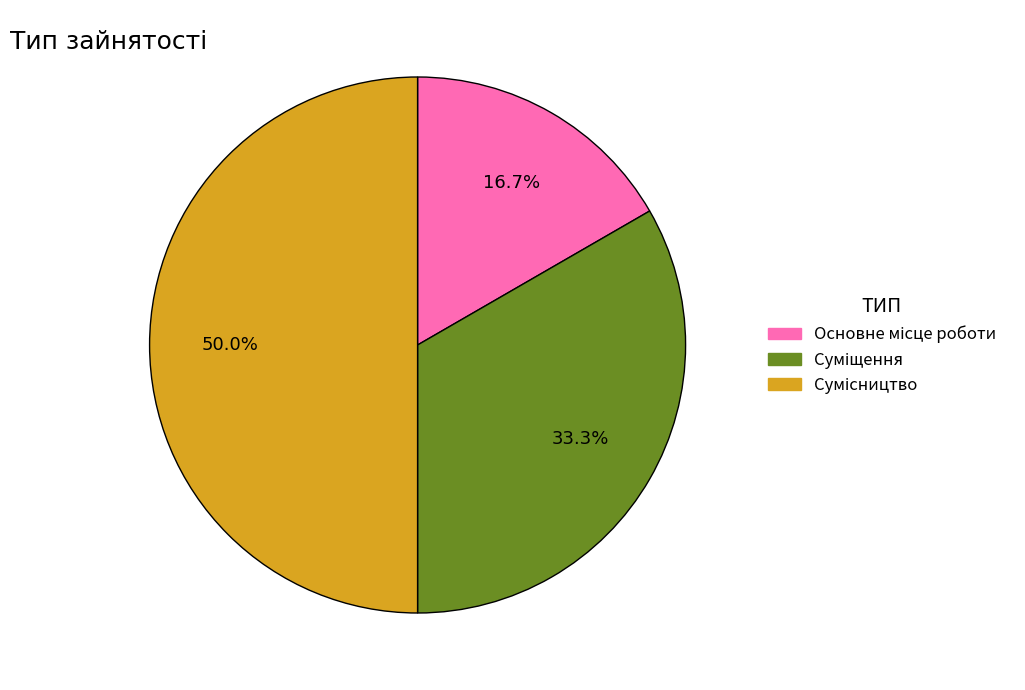

How many slices are in this pie chart?

3